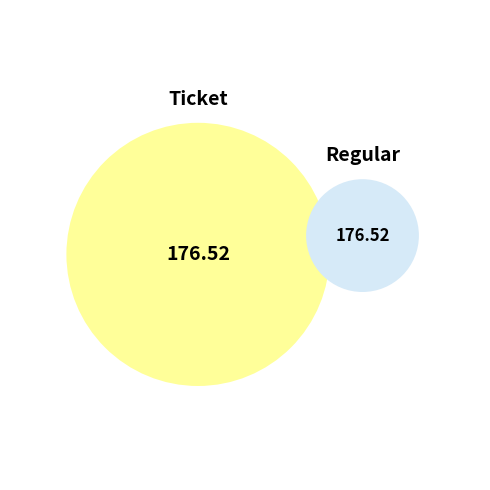

Is there any slice that represents more than half of the pie?

No